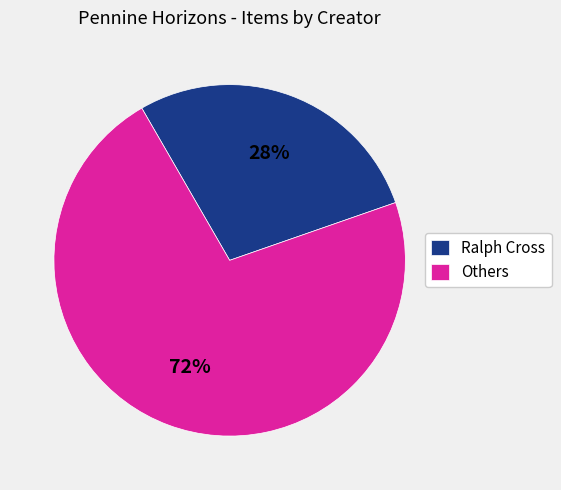

What is the largest slice in the pie chart?

Others